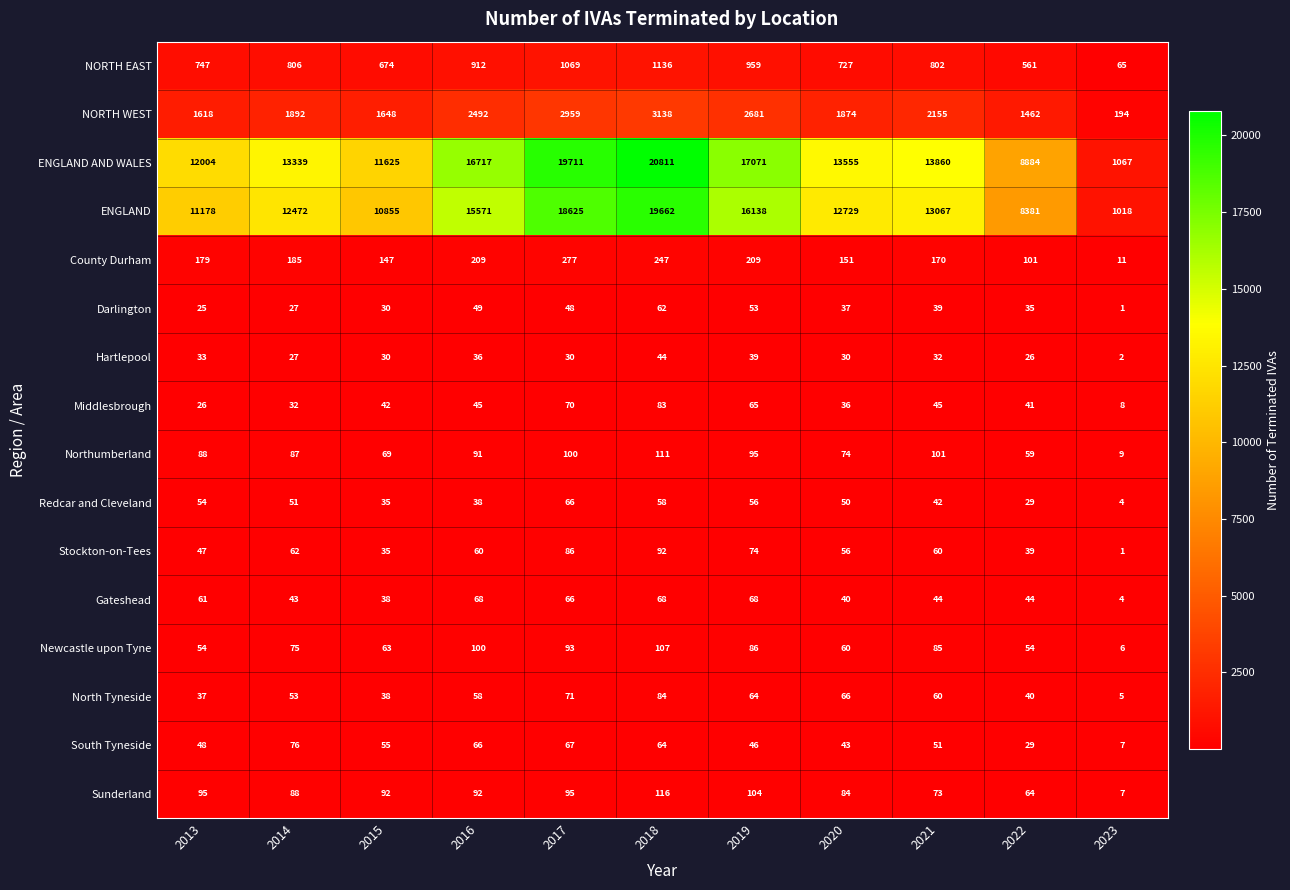

Count the number of data series in this chart.

16